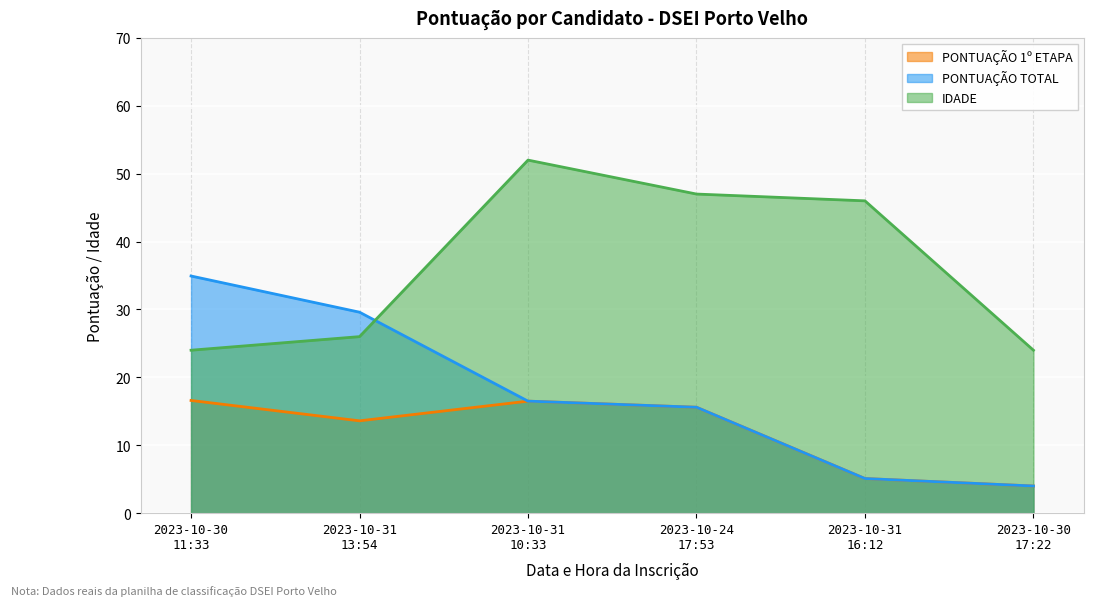

What is the sum of all PONTUAÇÃO TOTAL values?

105.7